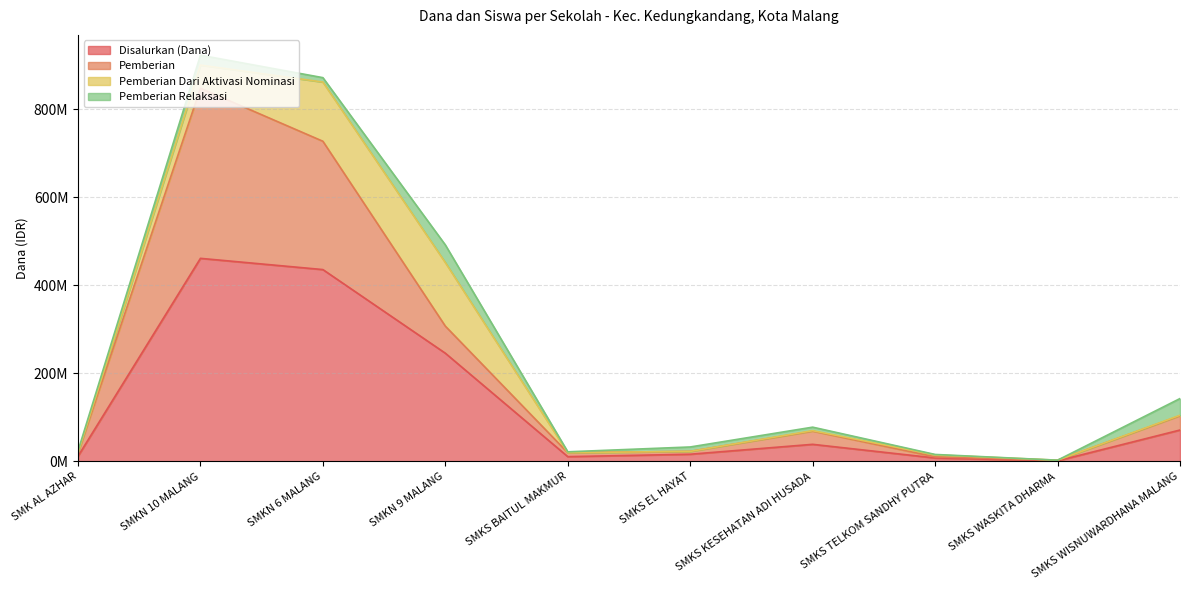

What is the average value of the Siswa Disalurkan series?

260600000